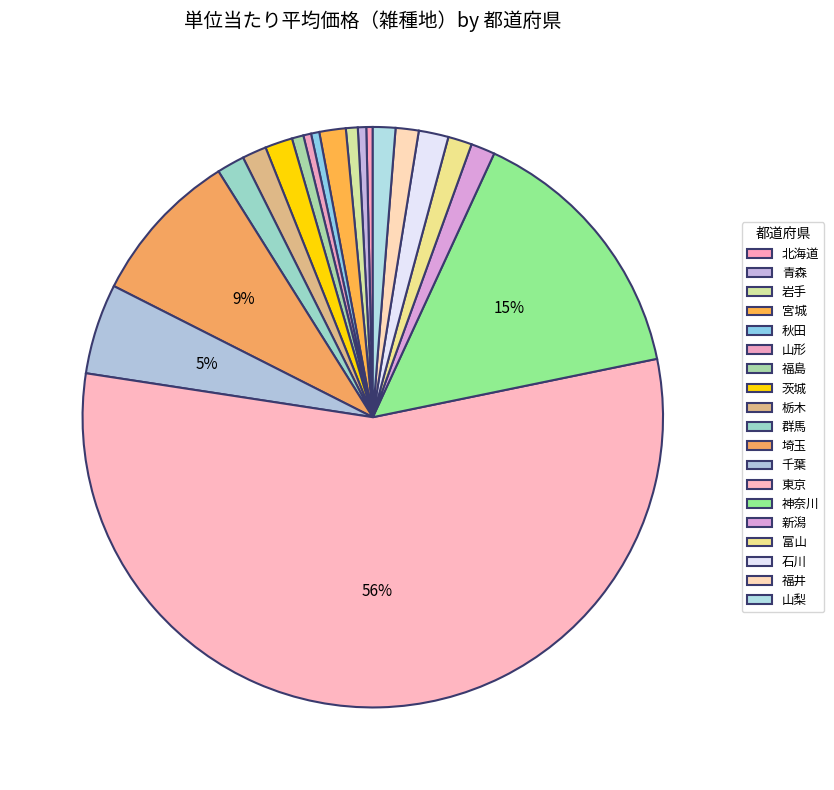

What is the ratio of the value at 埼玉 to the value at 山梨?

6.9